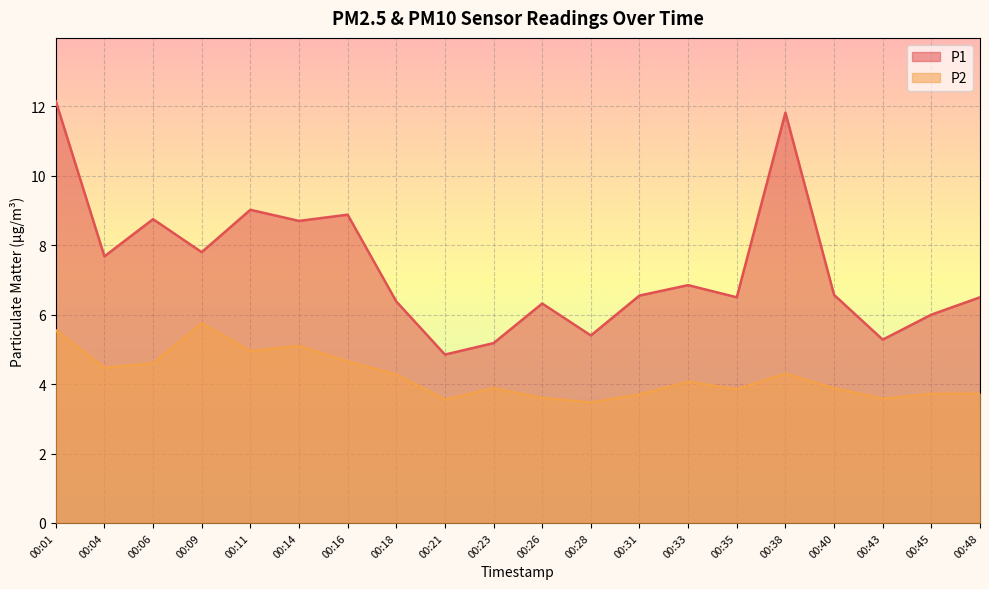

At which category does P1 reach its first local valley?

00:04